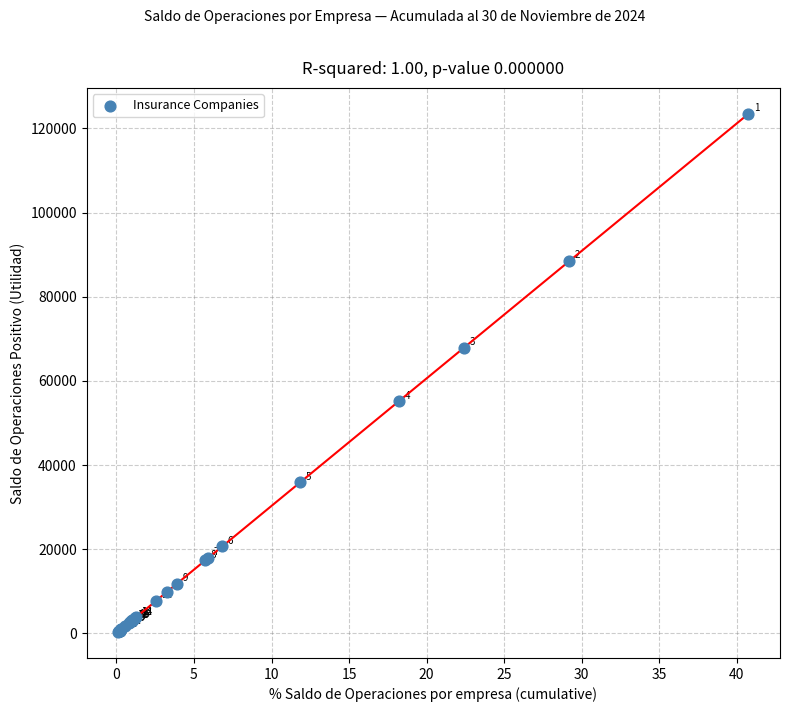

What Y value in the scatter plot is closest to 61893?

67929.4